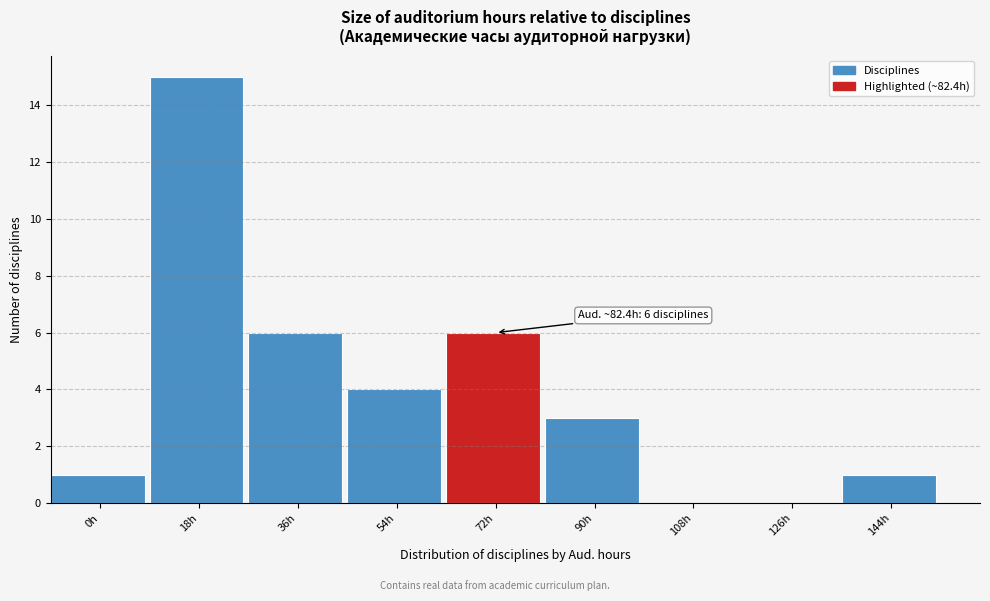

Reading left to right, list all the values displayed in this chart.

0h=1	18h=15	36h=6	54h=4	72h=6	90h=3	108h=0	126h=0	144h=1